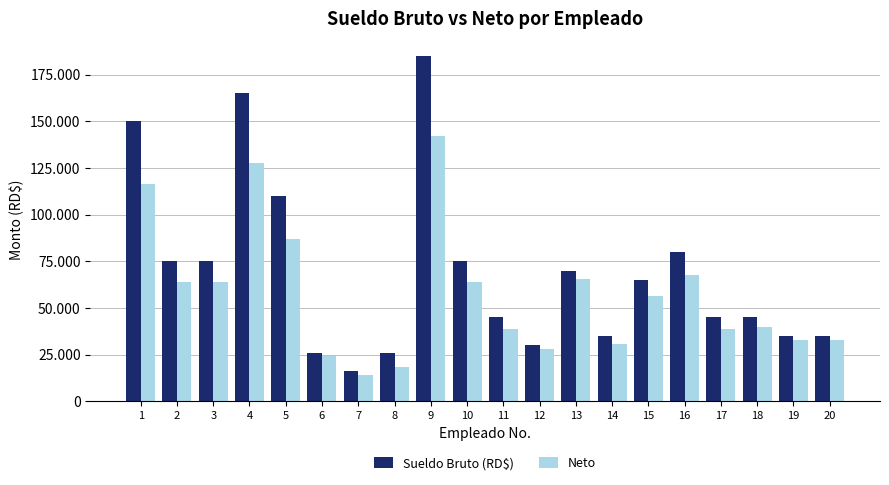

What are all the series names shown in the legend?

Sueldo Bruto (RD$), Neto